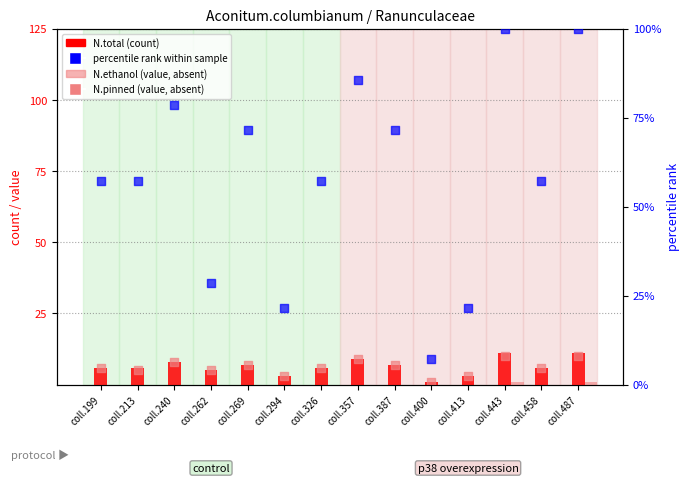

Is the value of N.ethanol at coll.213 greater than the value of N.pinned at coll.269?

No